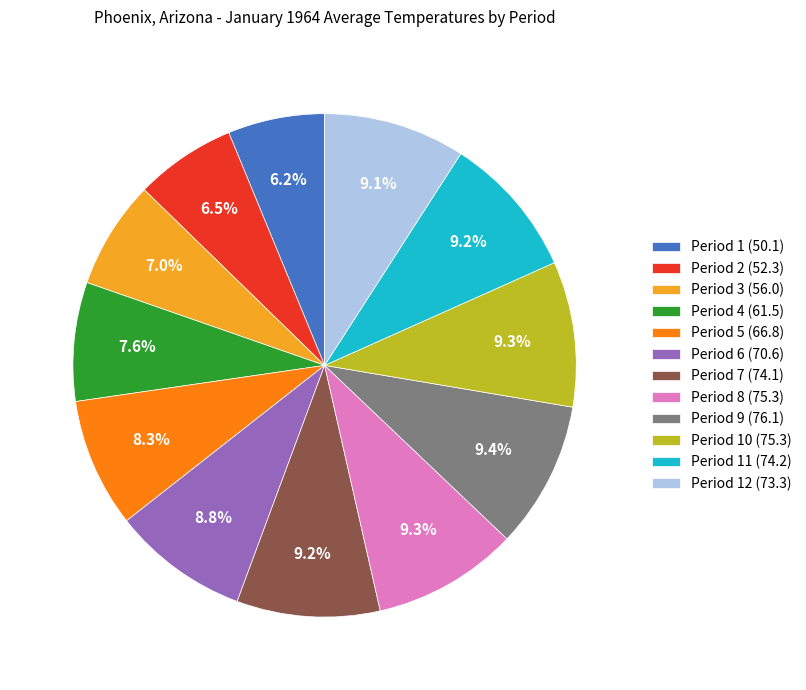

Approximately how many times larger is the value at Period 5 (66.8) compared to Period 12 (73.3)?

0.9